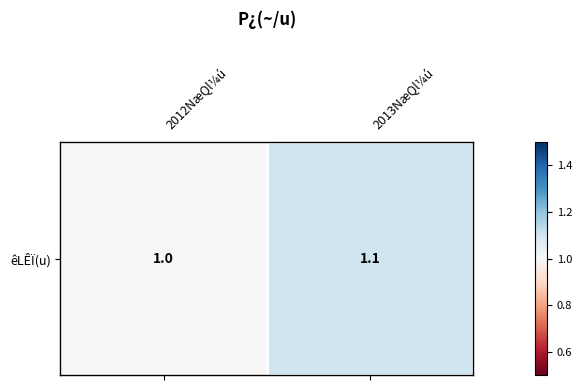

What is the average value?

1.1